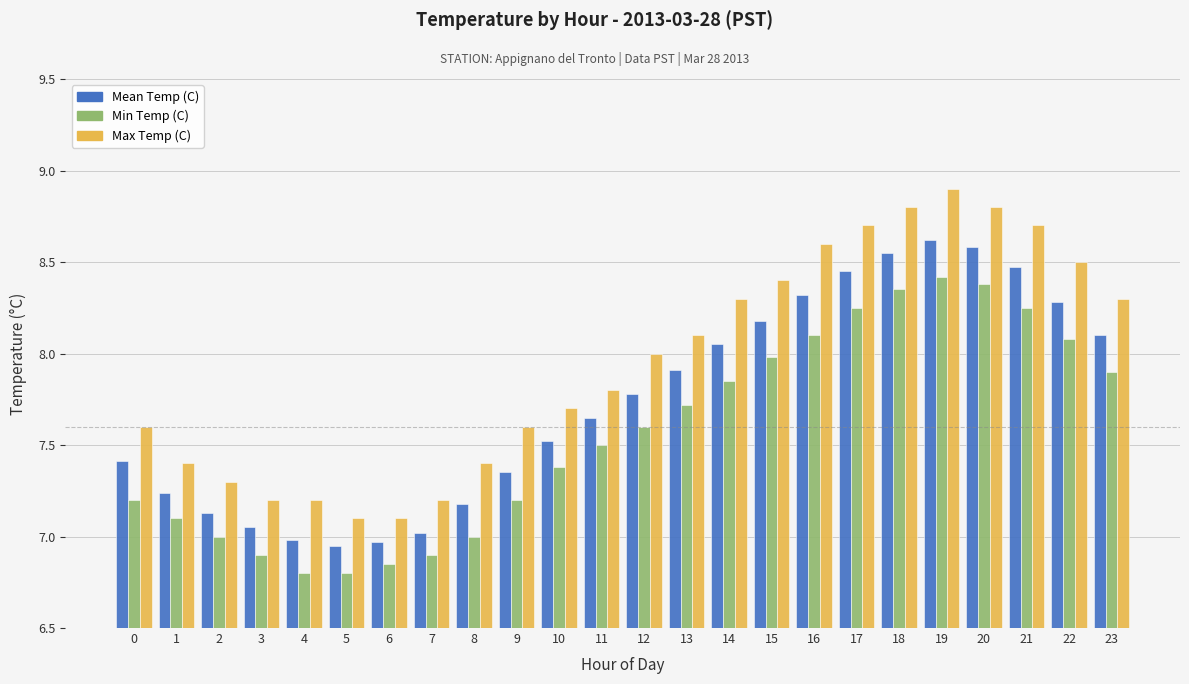

What is the value of the Mean Temp (C) bar at the 3rd from the left?

7.1